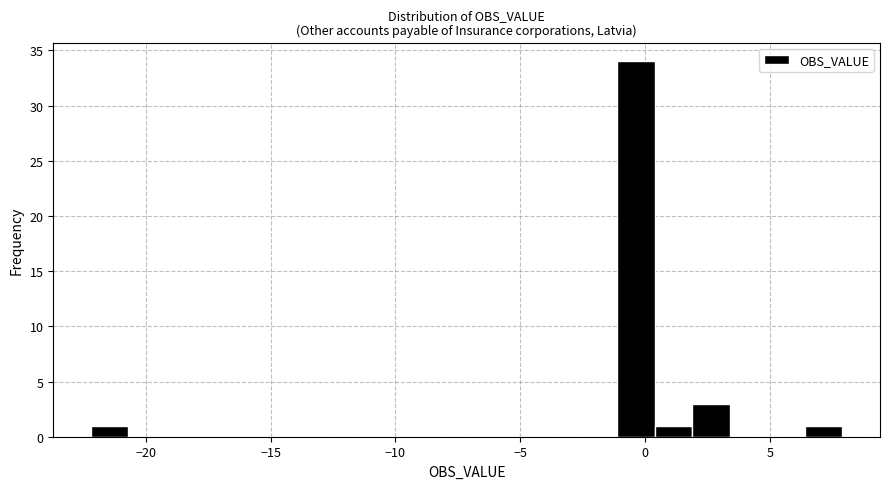

Read against the x-axis, roughly where is the centre of the tallest bar?

-0.5